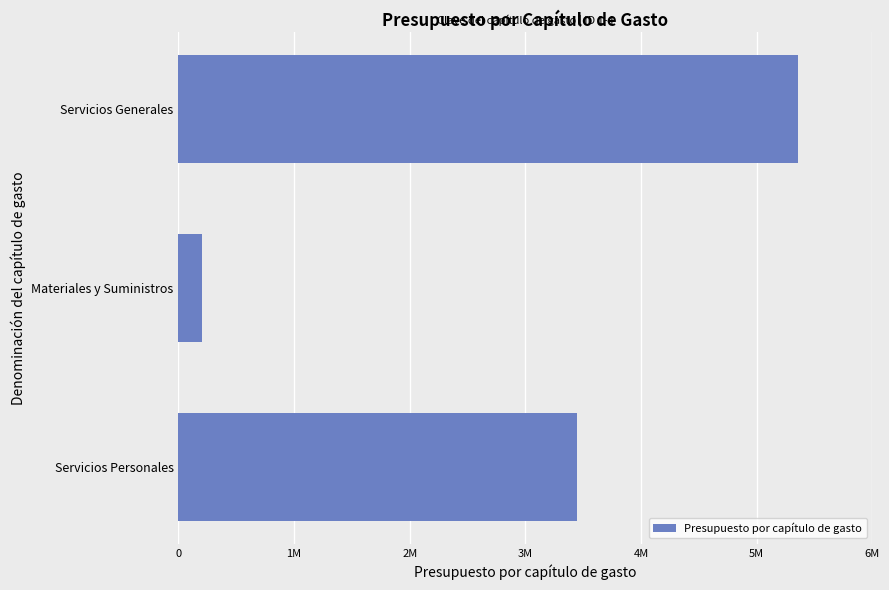

How many values are between 201600 and 5354244?

3